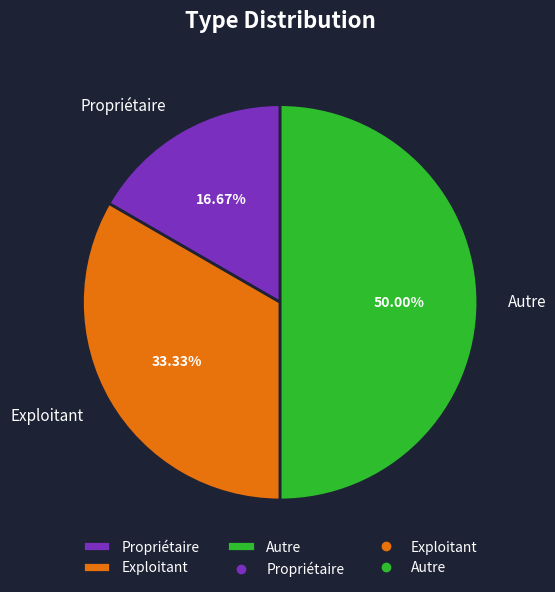

Rank the categories by value from lowest to highest.

Propriétaire, Exploitant, Autre